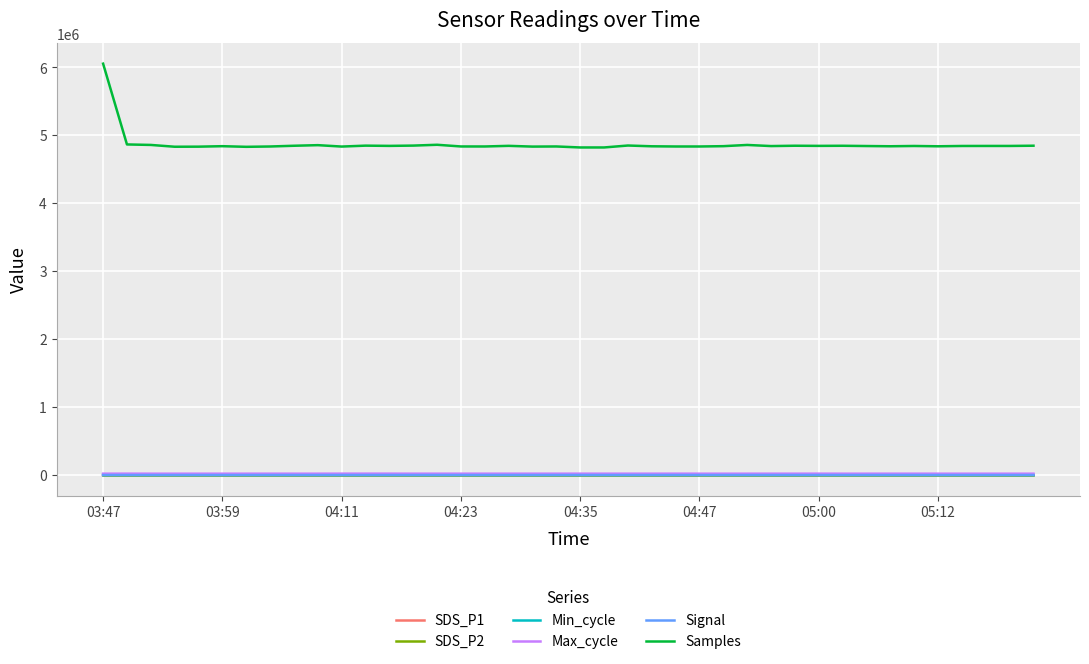

Count the number of data series in this chart.

6